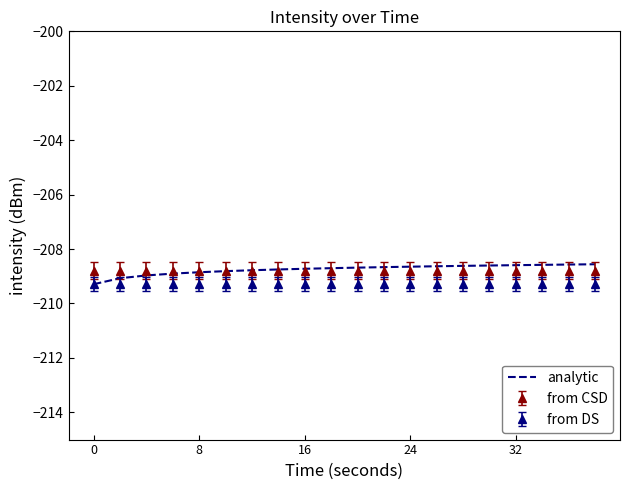

Which series has the largest range (max minus min)?

analytic